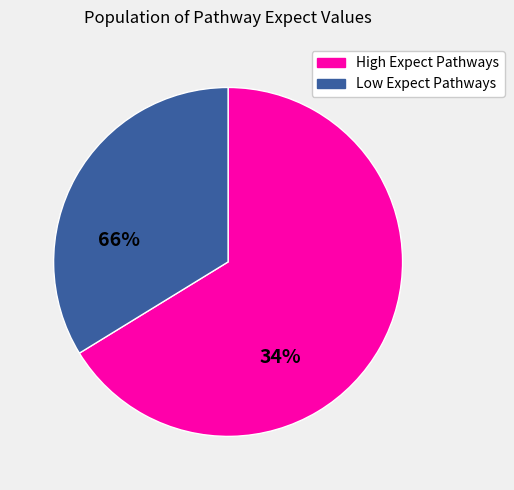

Is there any slice that represents more than half of the pie?

Yes